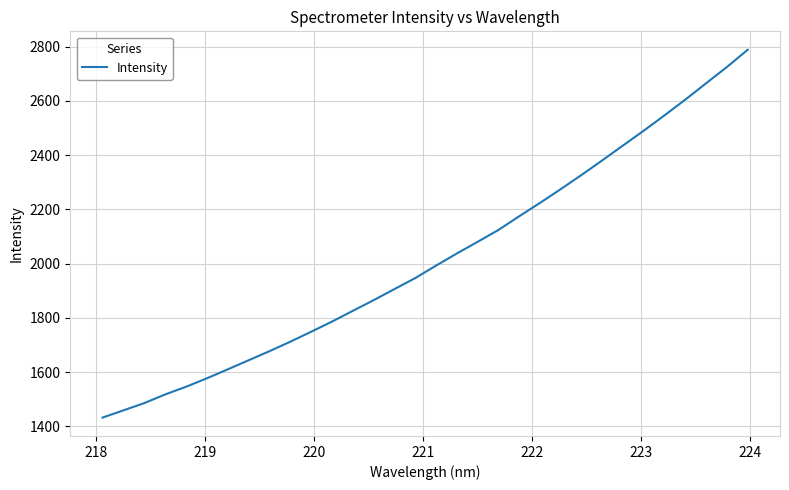

Count the number of categories in the chart.

32